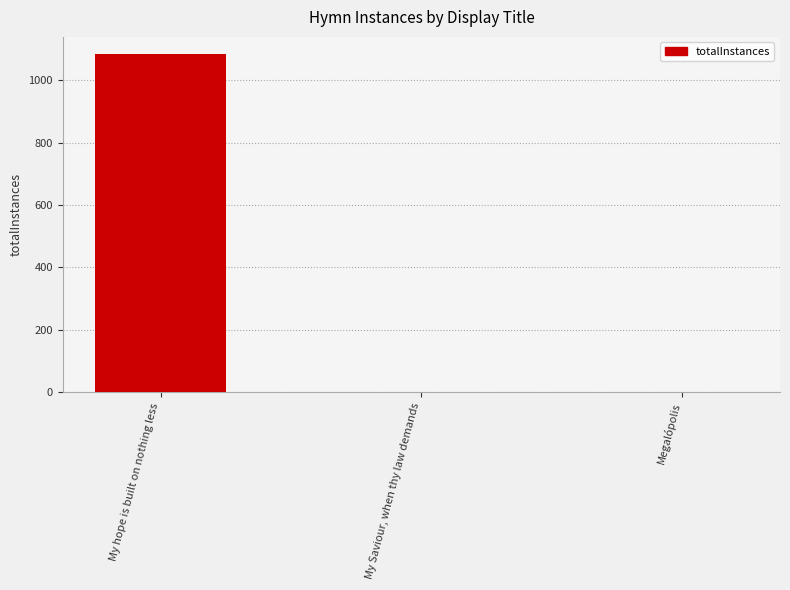

The value at My hope is built on nothing less is 1494. True or false?

False